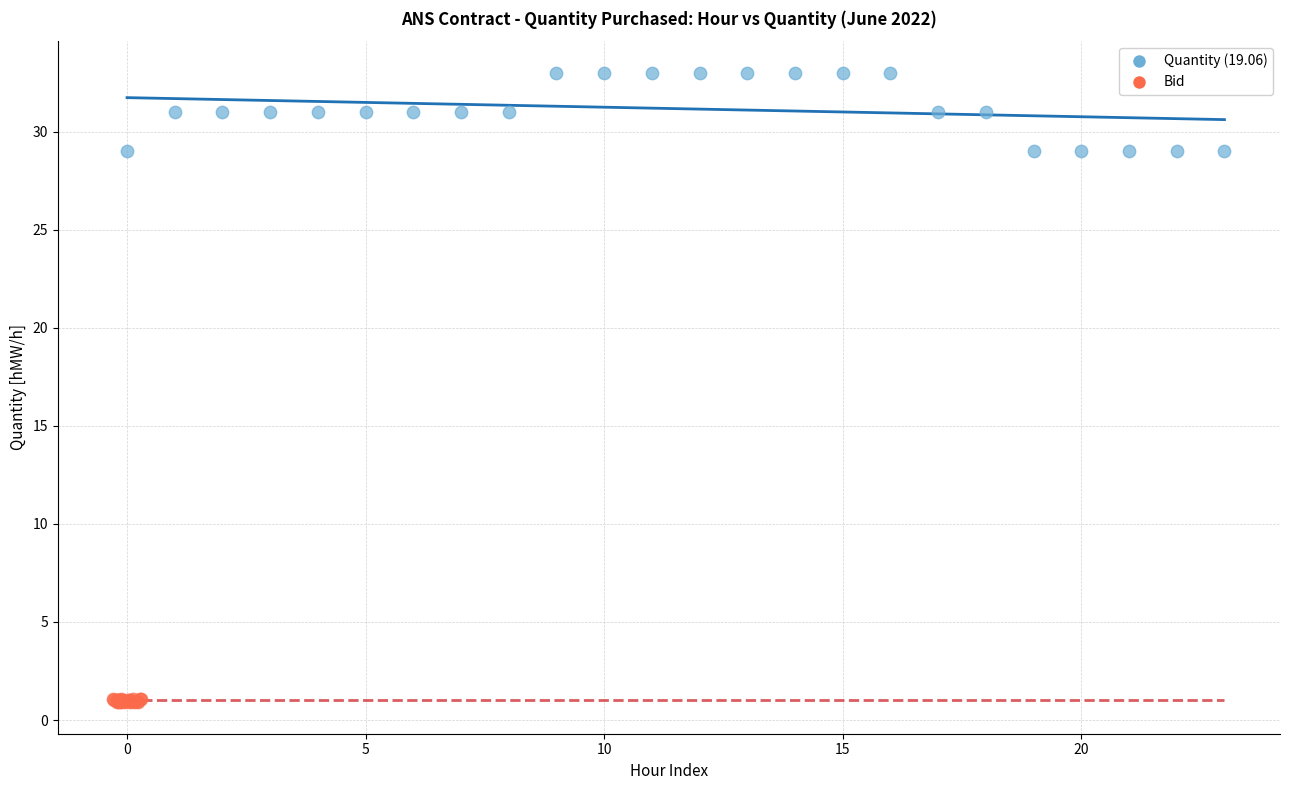

Which series has the widest spread of Y values?

Quantity (19.06)